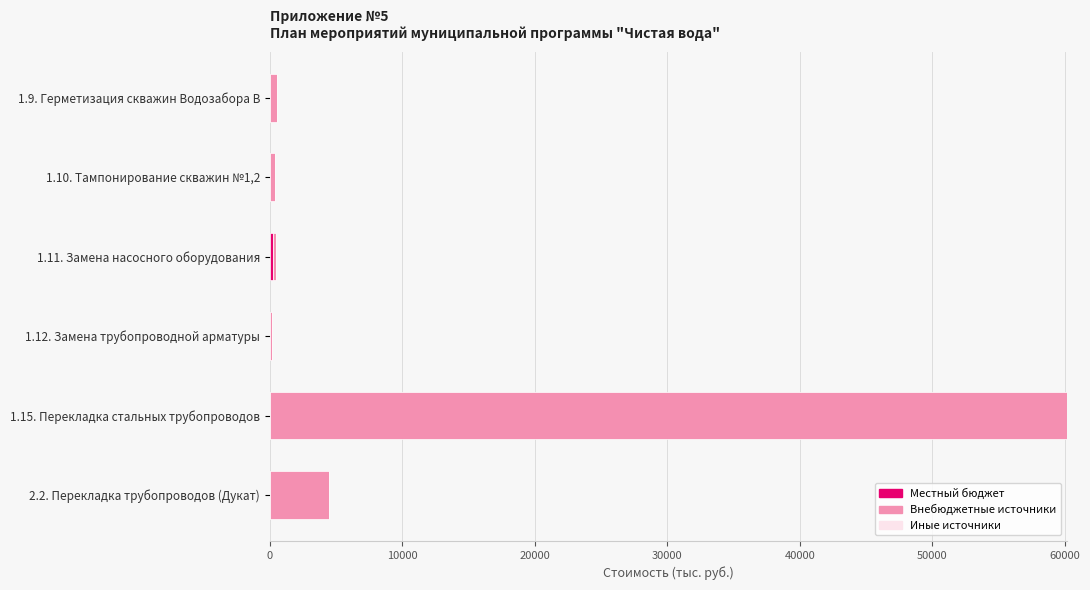

At which category is the sum across all series the highest?

1.15. Перекладка стальных трубопроводов